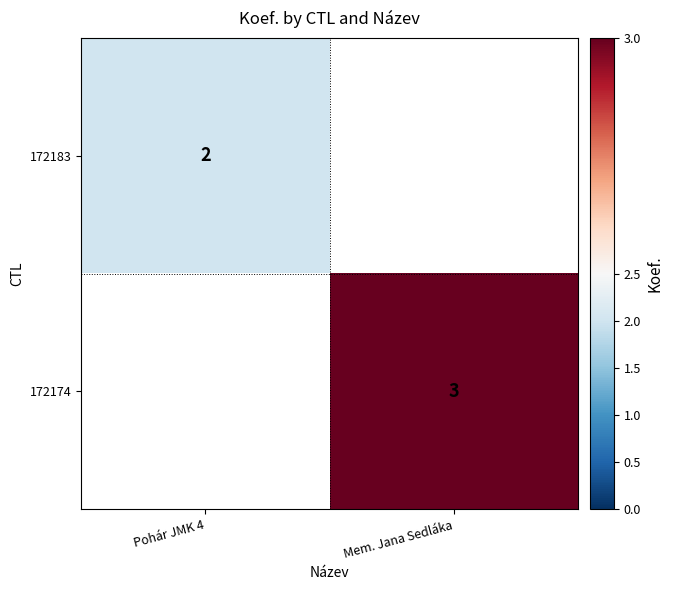

Is it true that 172183 equals 3 at Pohár JMK 4?

False